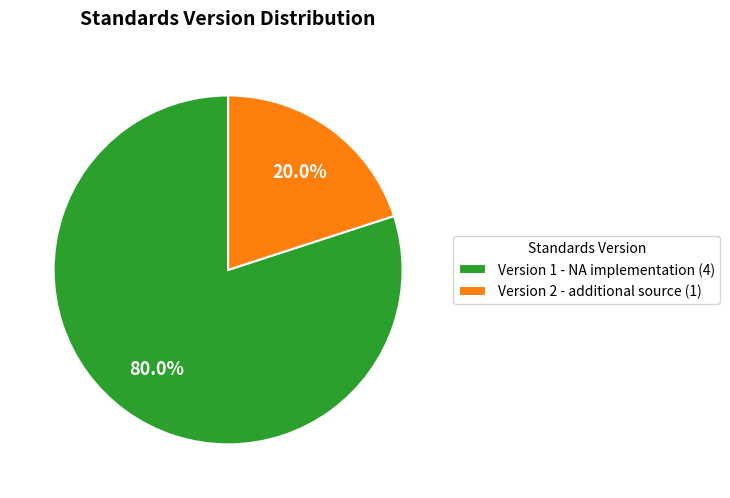

Which category has the smallest portion of the pie?

Version 2 - additional source (1)